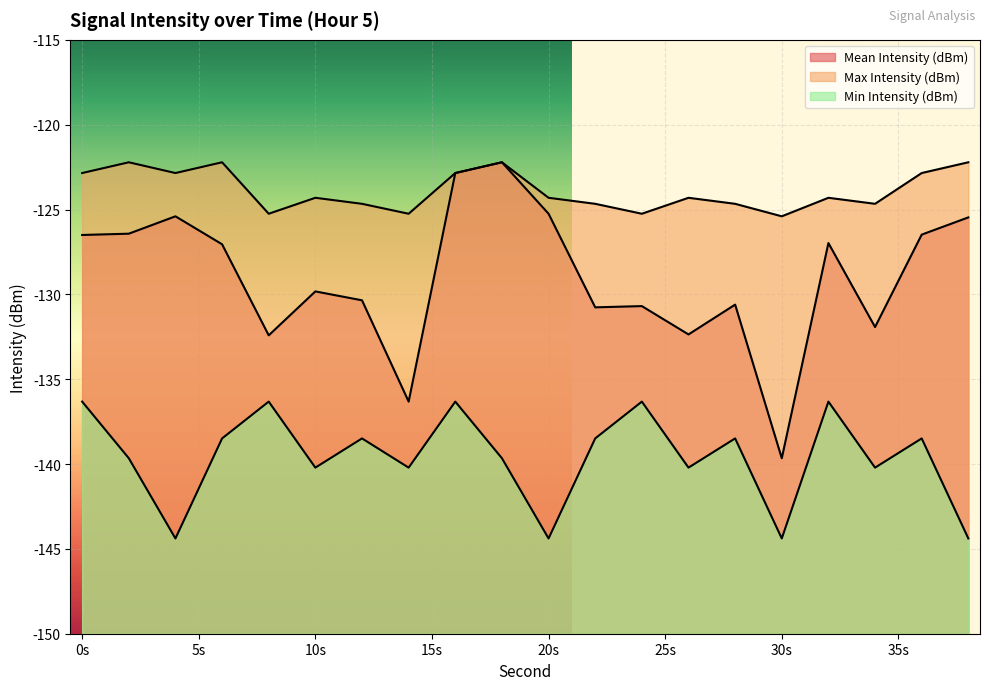

In Max Intensity (dBm), how many points are lower than both neighbors (excluding endpoints)?

6